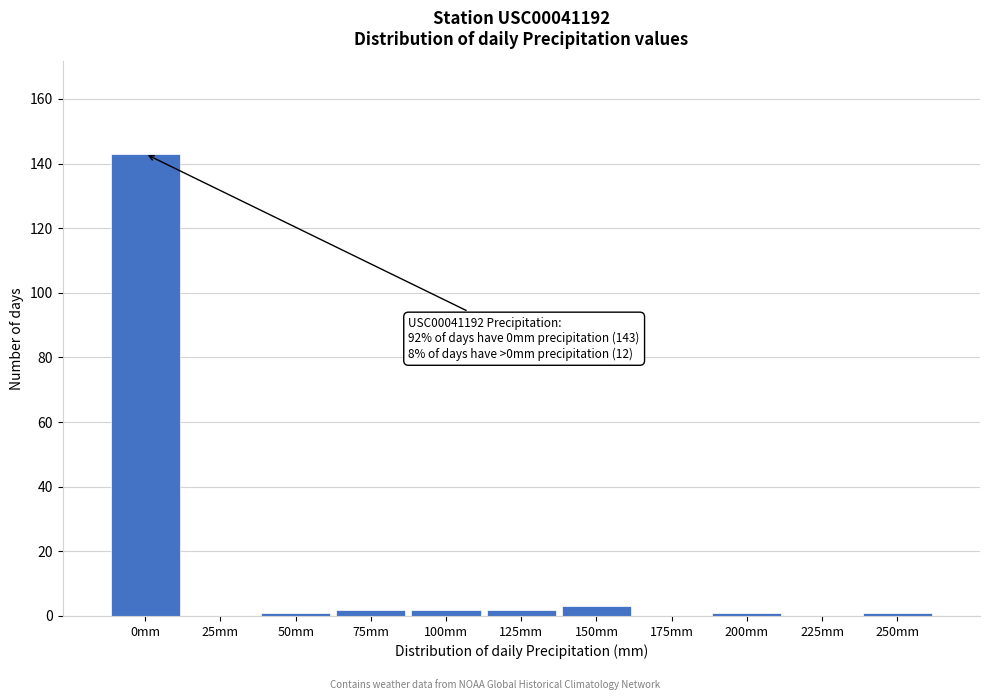

Reading right to left, what are all the values shown in this chart?

250mm=1	225mm=0	200mm=1	175mm=0	150mm=3	125mm=2	100mm=2	75mm=2	50mm=1	25mm=0	0mm=143